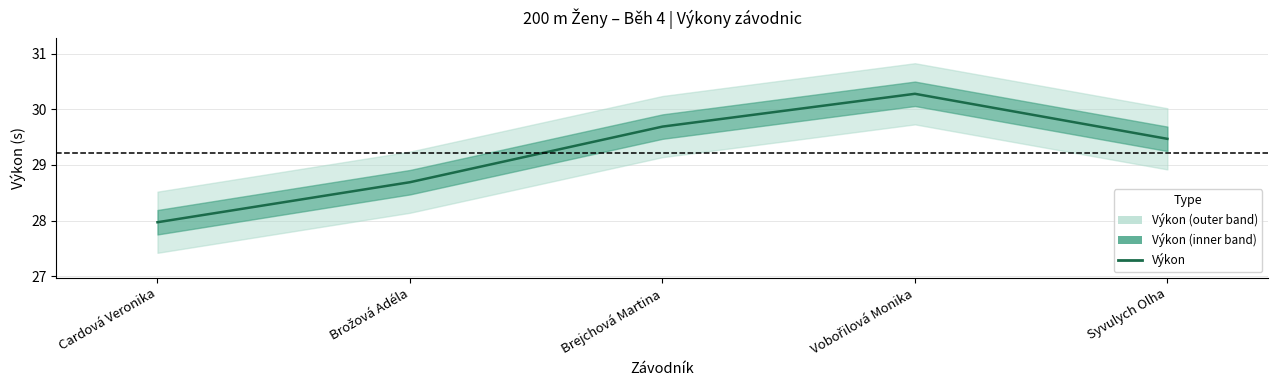

How many data points are less than 29?

2